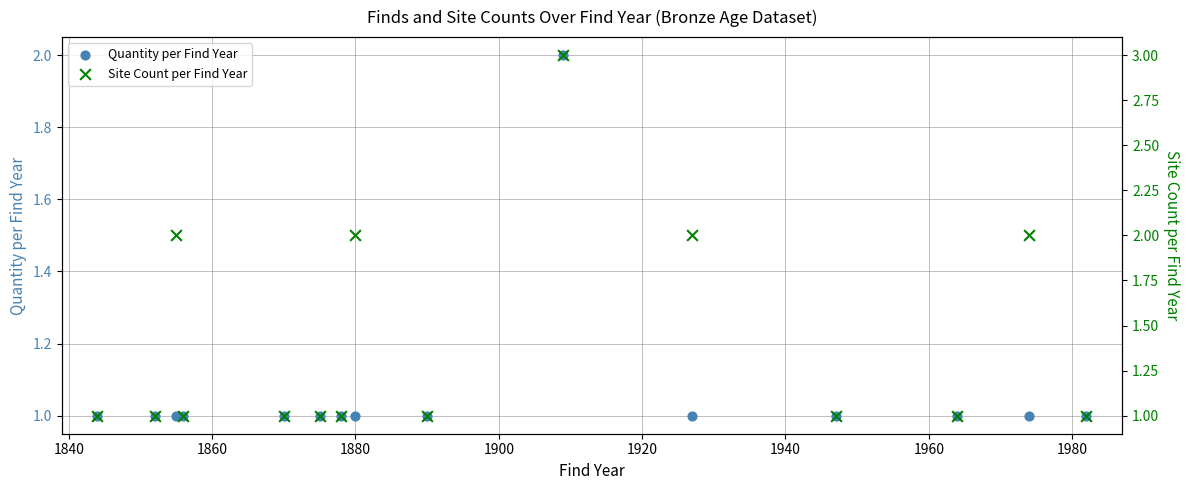

Which series reaches the minimum Y coordinate?

Quantity per Find Year